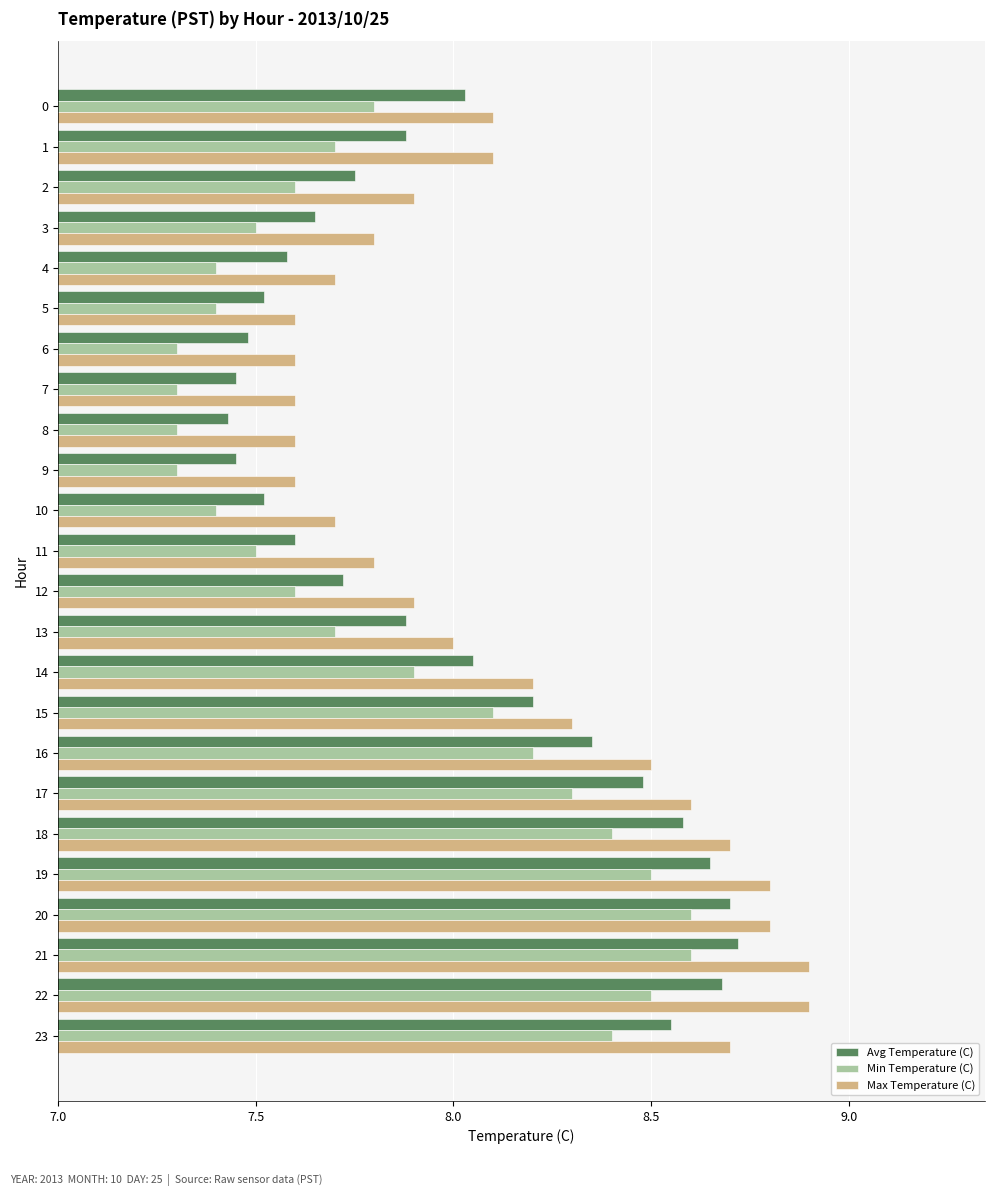

Is it true that Max Temperature (C) equals 8.0 at 13?

True